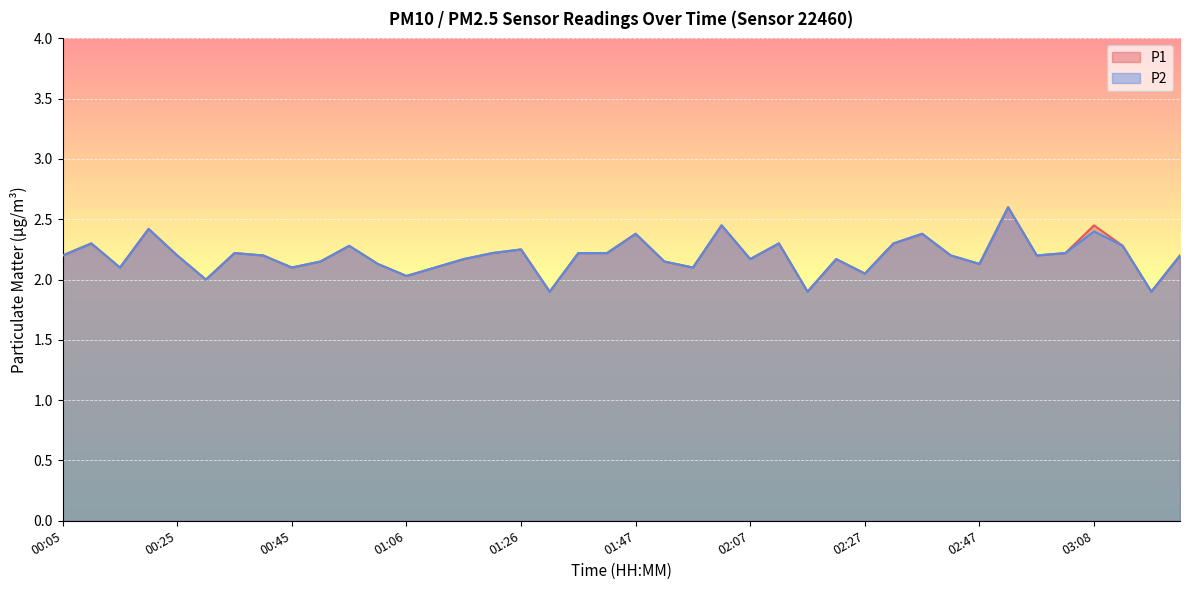

At which label does P1 first exceed 2?

00:05